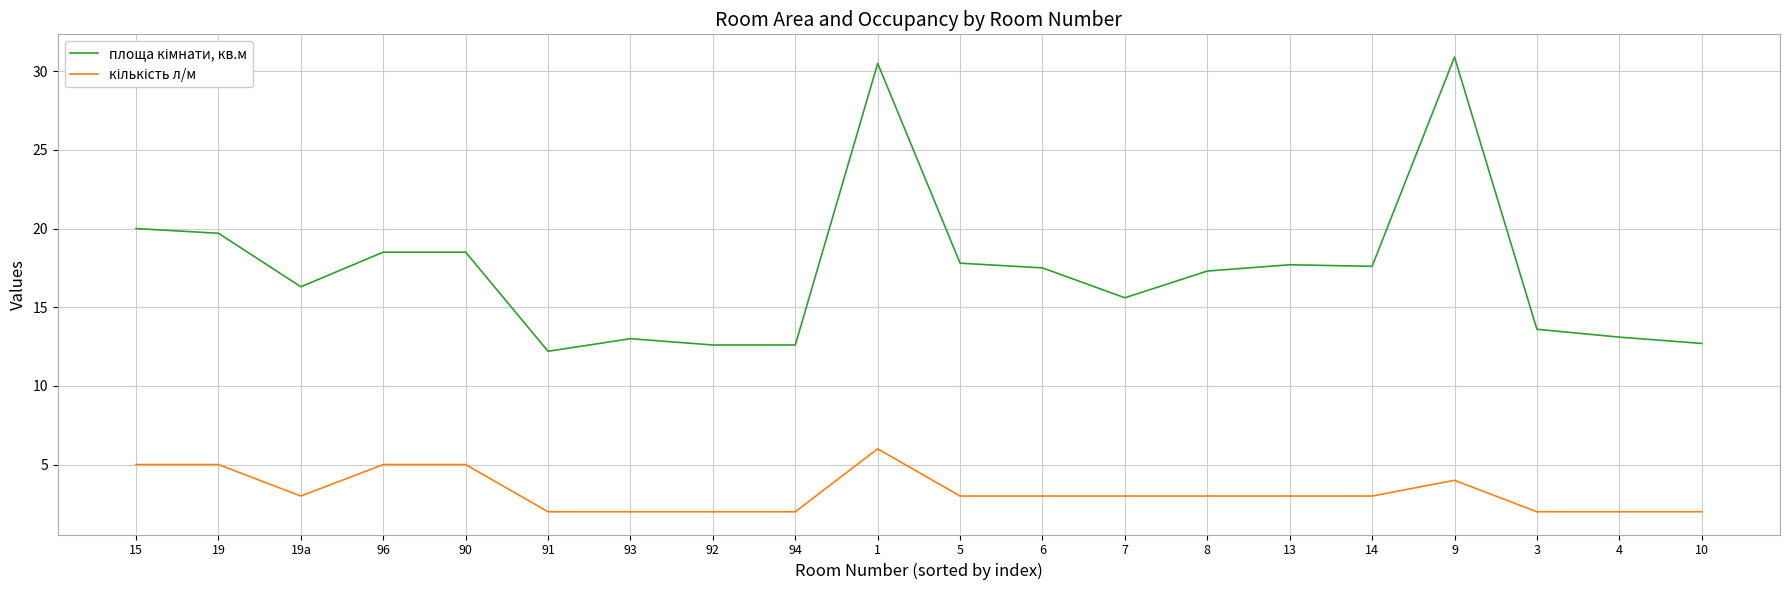

What position from the right is 14?

5